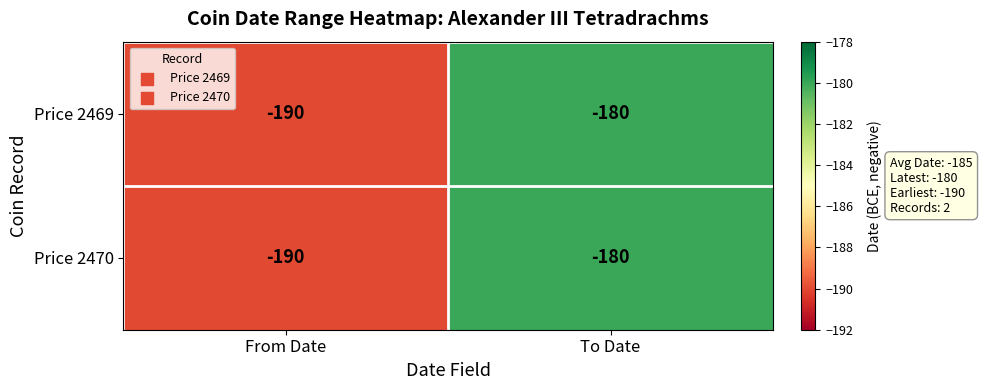

List the labels in order of Price 2470 value, smallest first.

From Date, To Date